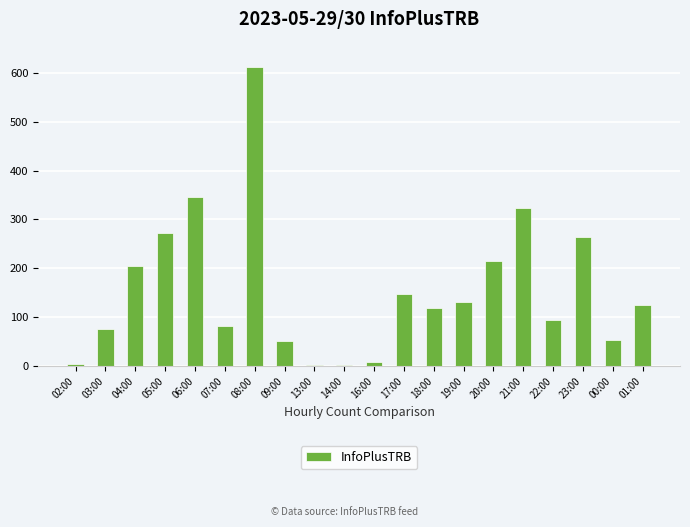

Which label corresponds to the largest value in the chart?

08:00